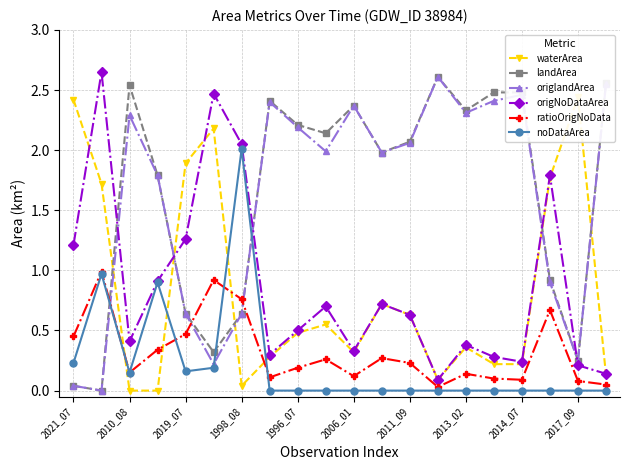

At which label does noDataArea reach its peak?

1998_08